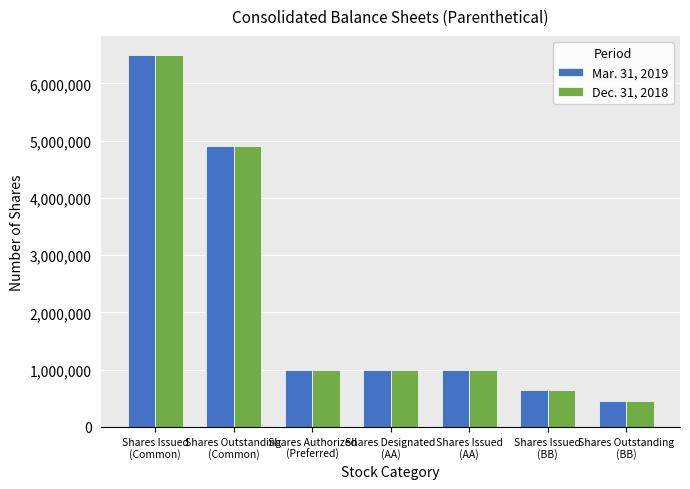

What is the value of the Dec. 31, 2018 bar at the 4th from the left?

1000000